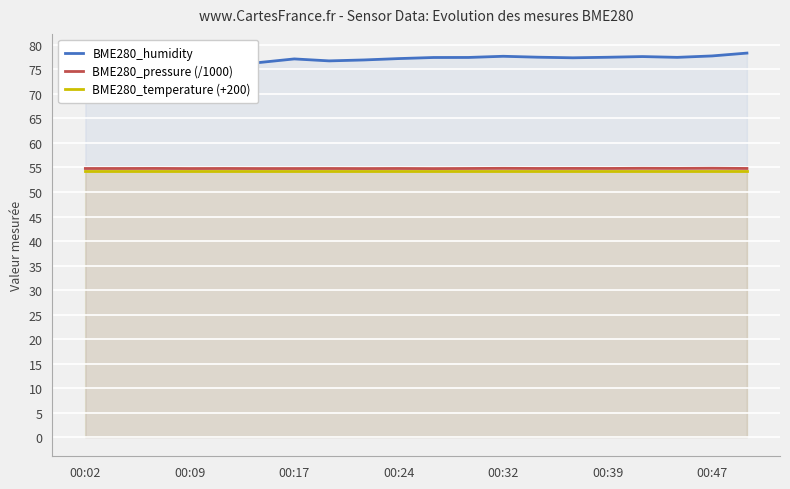

The value of BME280_temperature (+200) at 00:47 is 54.3. True or false?

True